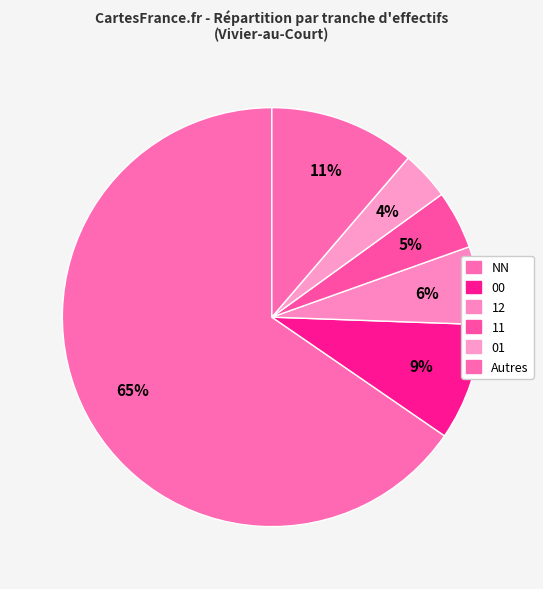

Which slice represents more than half of the pie?

NN